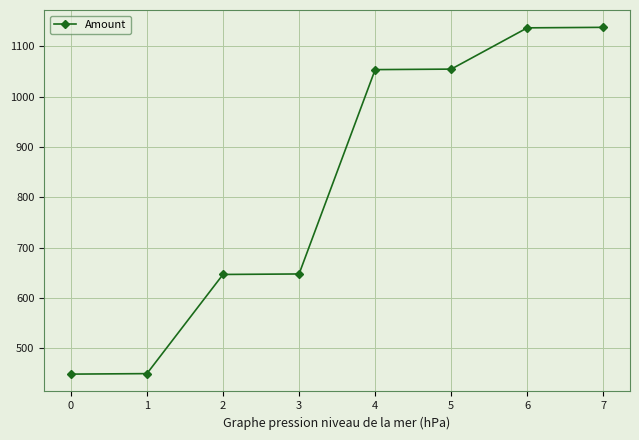

What is the maximum value shown in the chart?

1138